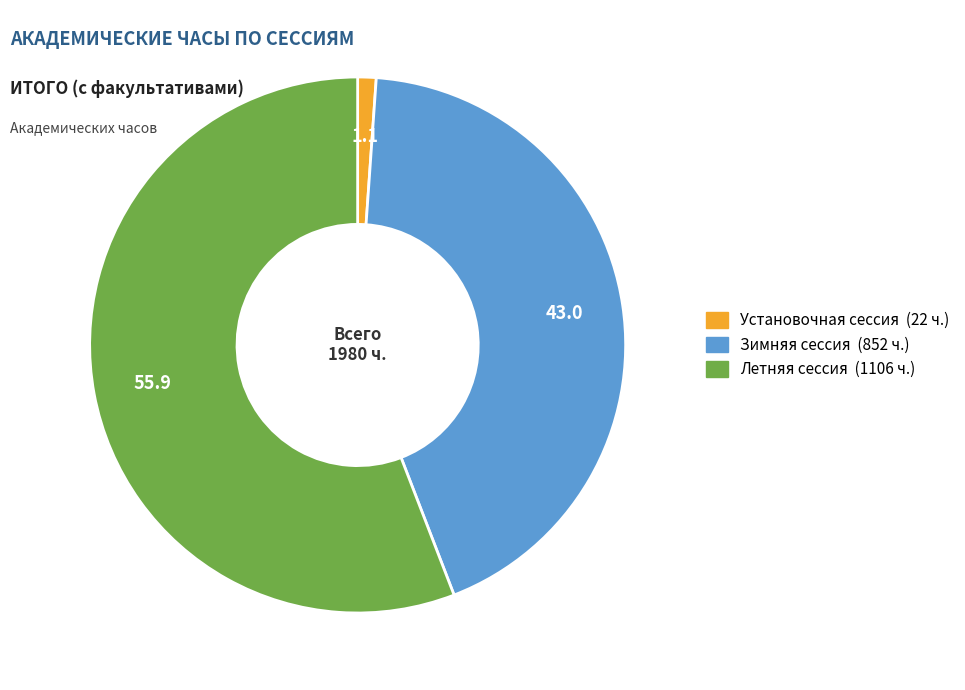

Count the number of slices in the pie.

3